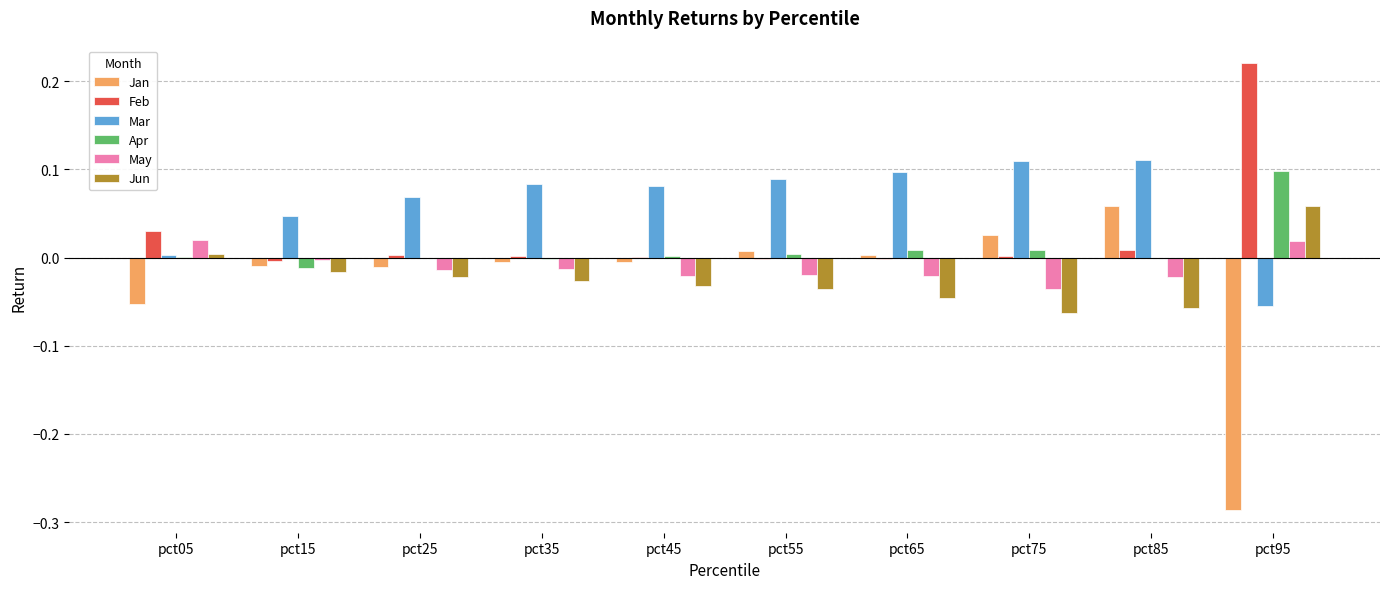

Which category has the highest value across all series?

pct95